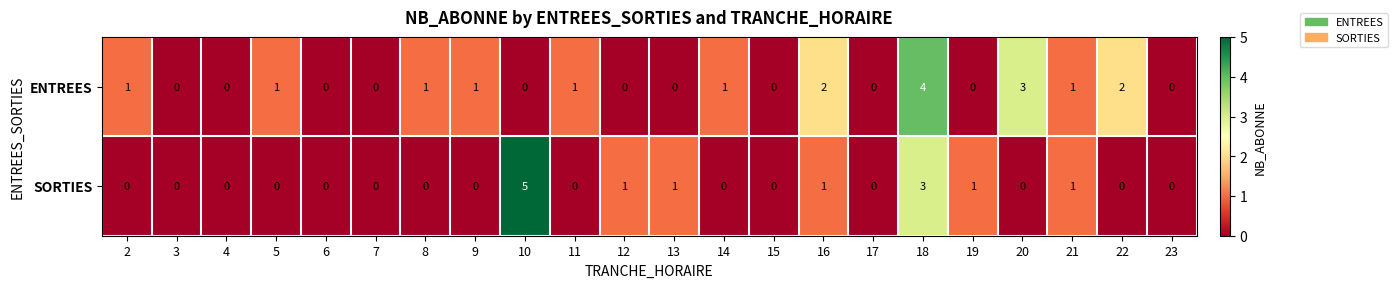

What is the difference between the SORTIES values at 11 and 10?

5